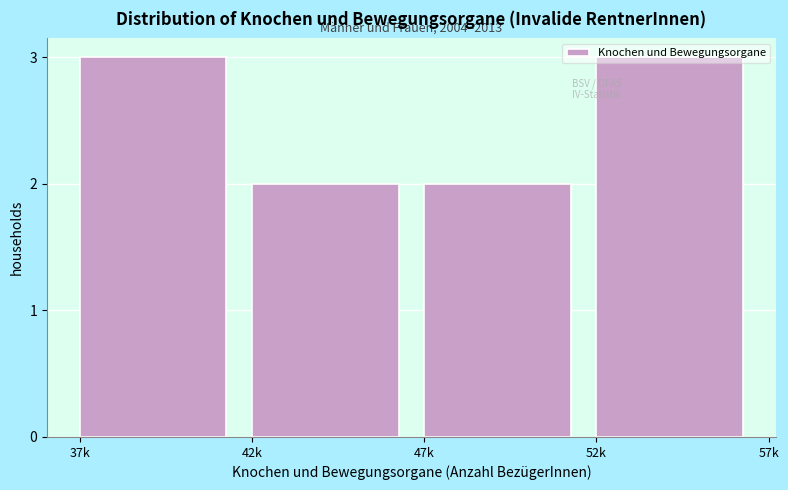

What is the ratio of the value at 37k to the value at 47k?

1.5